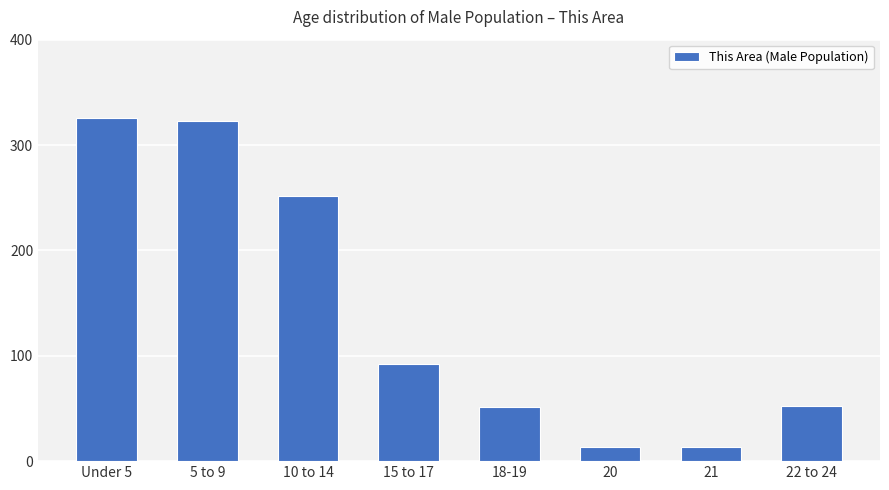

Approximately how many times larger is the value at 5 to 9 compared to 22 to 24?

6.2